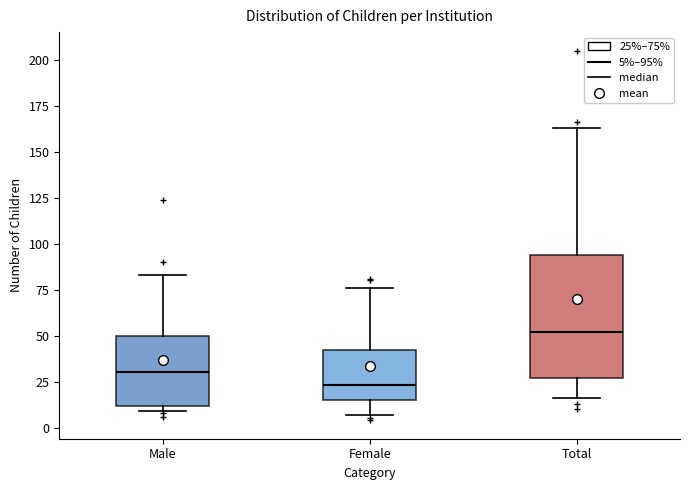

Reading left to right, transcribe this box plot: for each box, give where its median line is, the range the box spans, and where its two whiskers end, as read against the y-axis. The values are not printed on the chart, so give them approximately, as read against the axis.

Male: median 30, box 10 to 50, whiskers 10 (just below the box's lower edge) to 85
Female: median 25, box 15 to 40, whiskers 5 to 75
Total: median 50, box 25 to 95, whiskers 15 to 165